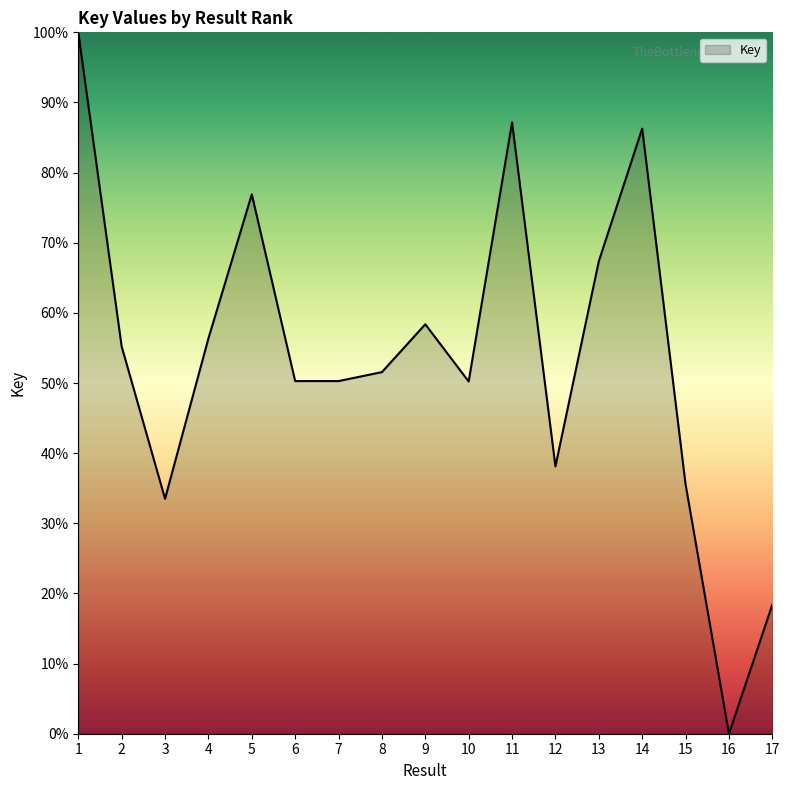

What is the maximum value shown in the chart?

100.0